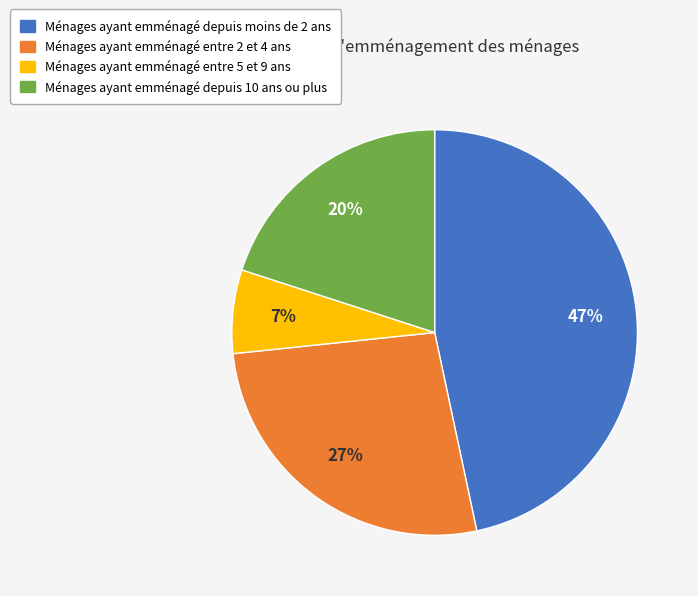

To the nearest percent, what is the average slice percentage?

25%